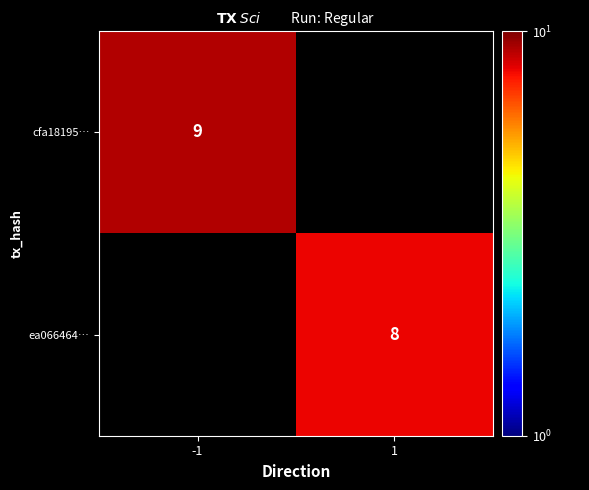

Which has a higher value, 1 or -1?

-1